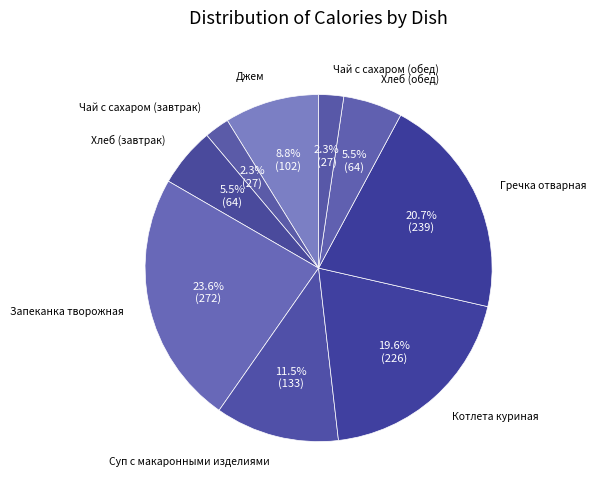

How many slices are in this pie chart?

9